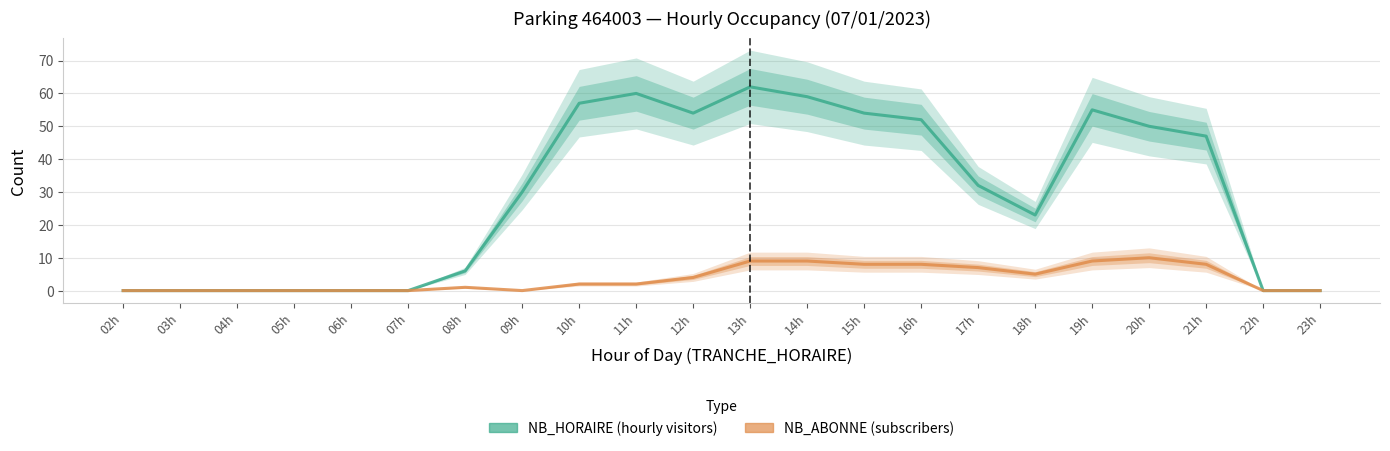

What is the average value of the NB_ABONNE series?

4